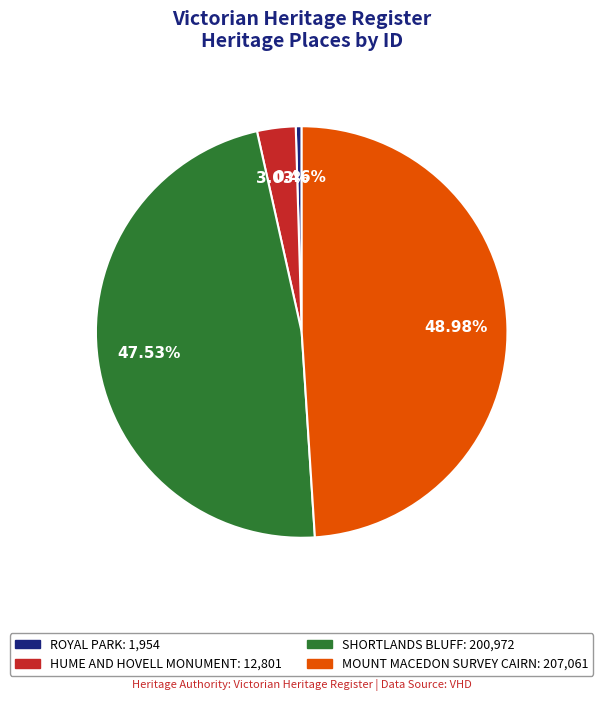

Is it true that MOUNT MACEDON SURVEY CAIRN is 61% of the pie?

False